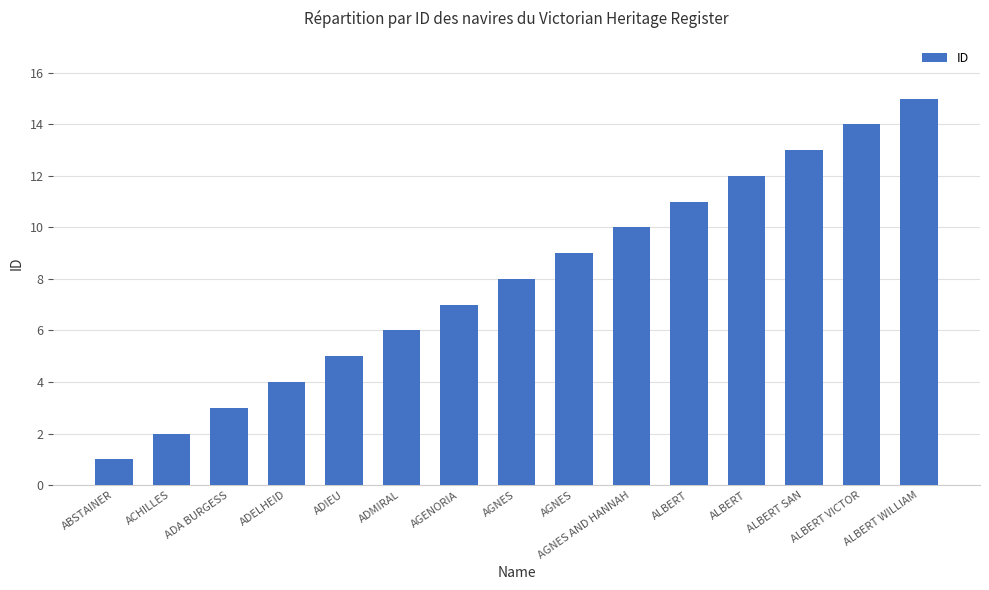

Count the number of data series in this chart.

1